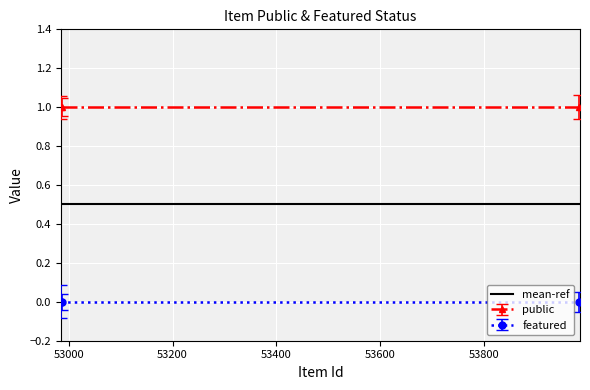

Where is public nearest to the value 1?

52986